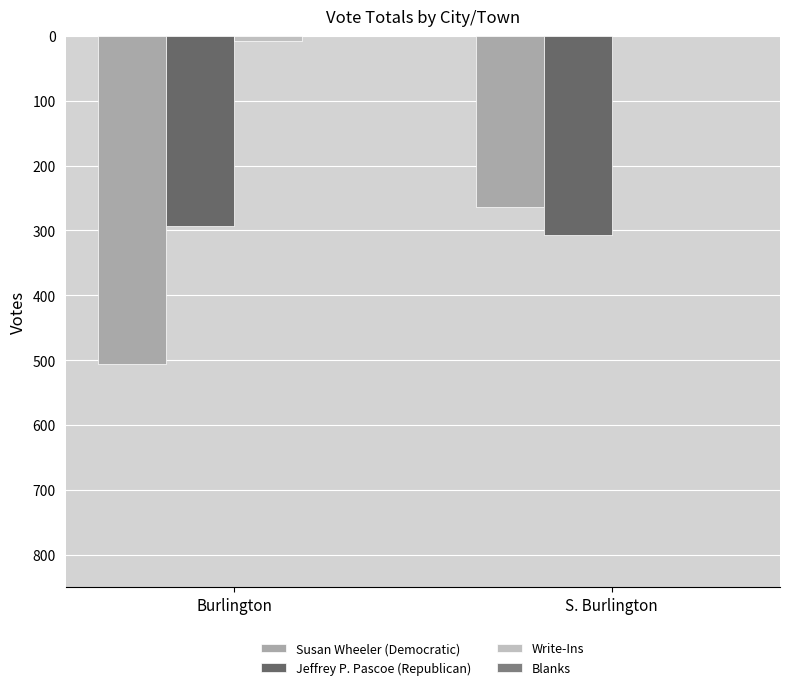

What is the average value of the Susan Wheeler (Democratic) series?

385